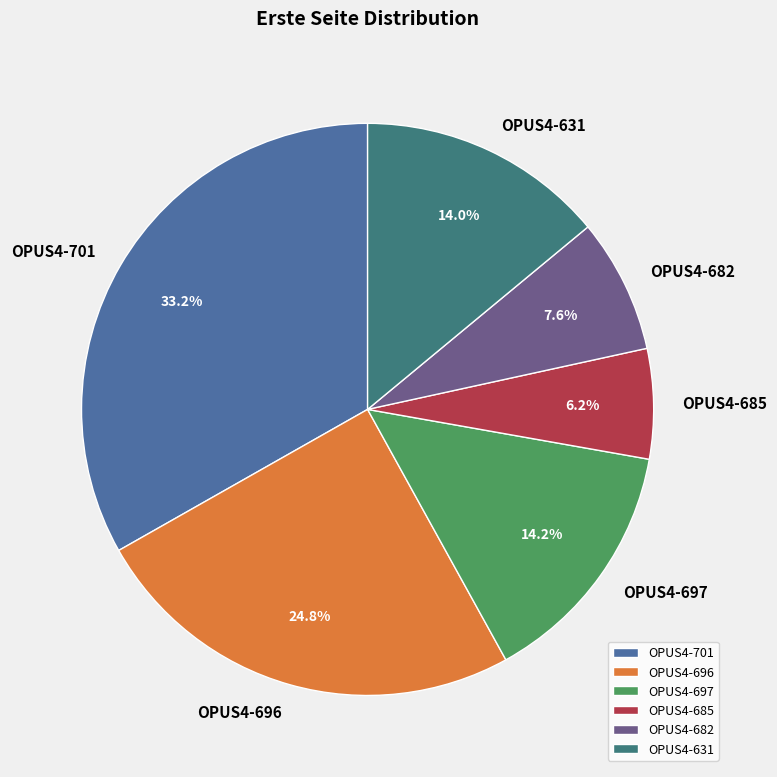

To the nearest percent, what is the combined percentage of OPUS4-682 and OPUS4-701?

41%